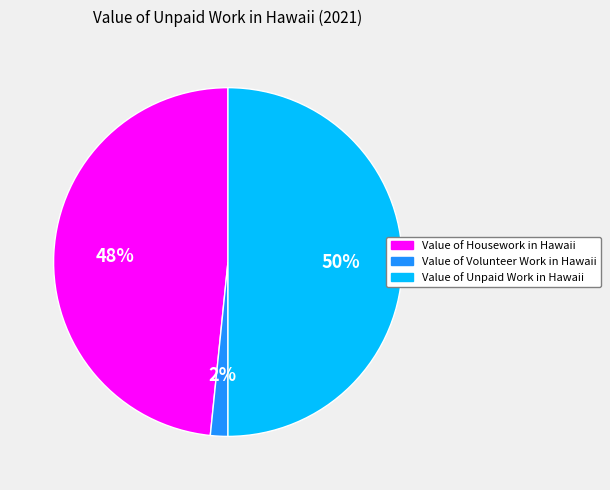

Which has a higher value, Value of Housework in Hawaii or Value of Unpaid Work in Hawaii?

Value of Unpaid Work in Hawaii